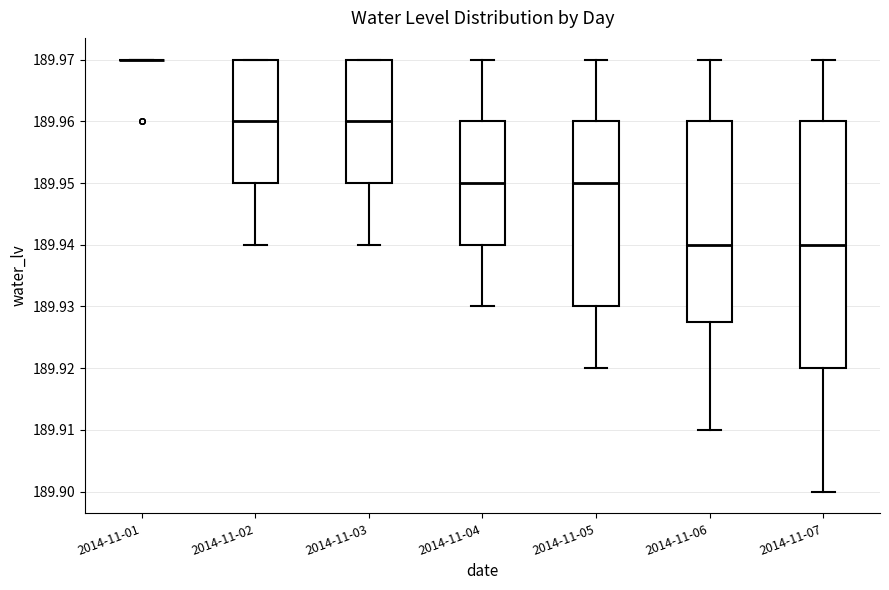

Reading left to right, transcribe this box plot: for each box, give where its median line is, the range the box spans, and where its two whiskers end, as read against the y-axis. The values are not printed on the chart, so give them approximately, as read against the axis.

2014-11-01: box collapsed to a line at 189.970, whiskers 189.970 to 189.970
2014-11-02: median 189.960, box 189.950 to 189.970, whiskers 189.940 to 189.970
2014-11-03: median 189.960, box 189.950 to 189.970, whiskers 189.940 to 189.970
2014-11-04: median 189.950, box 189.940 to 189.960, whiskers 189.930 to 189.970
2014-11-05: median 189.950, box 189.930 to 189.960, whiskers 189.920 to 189.970
2014-11-06: median 189.940, box 189.928 to 189.960, whiskers 189.910 to 189.970
2014-11-07: median 189.940, box 189.920 to 189.960, whiskers 189.900 to 189.970